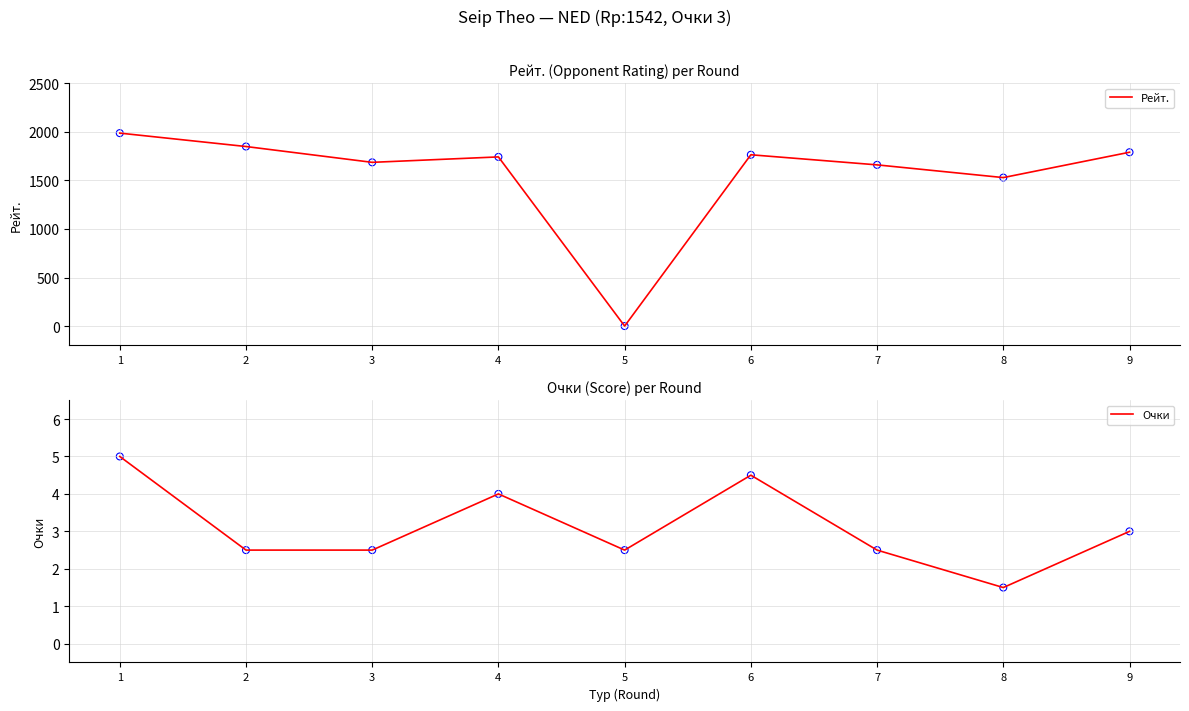

At how many categories does at least one series exceed 64?

8